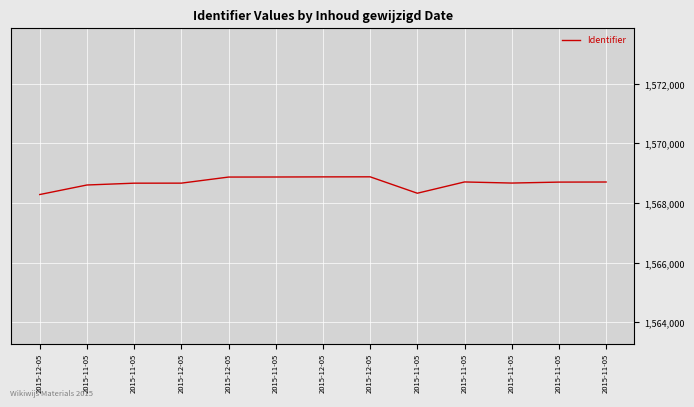

How many lines are shown in the chart?

1